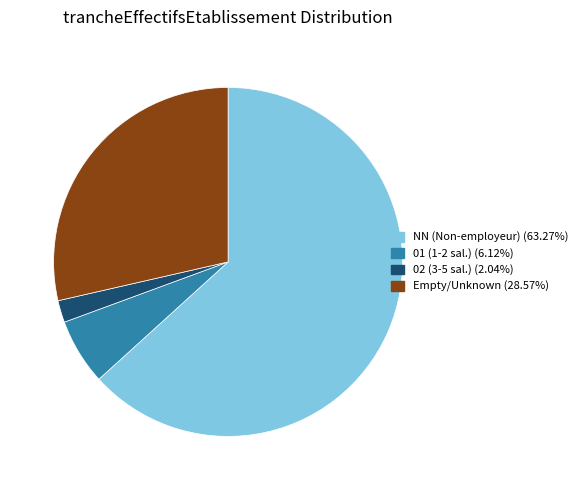

Is there any slice that represents more than half of the pie?

Yes